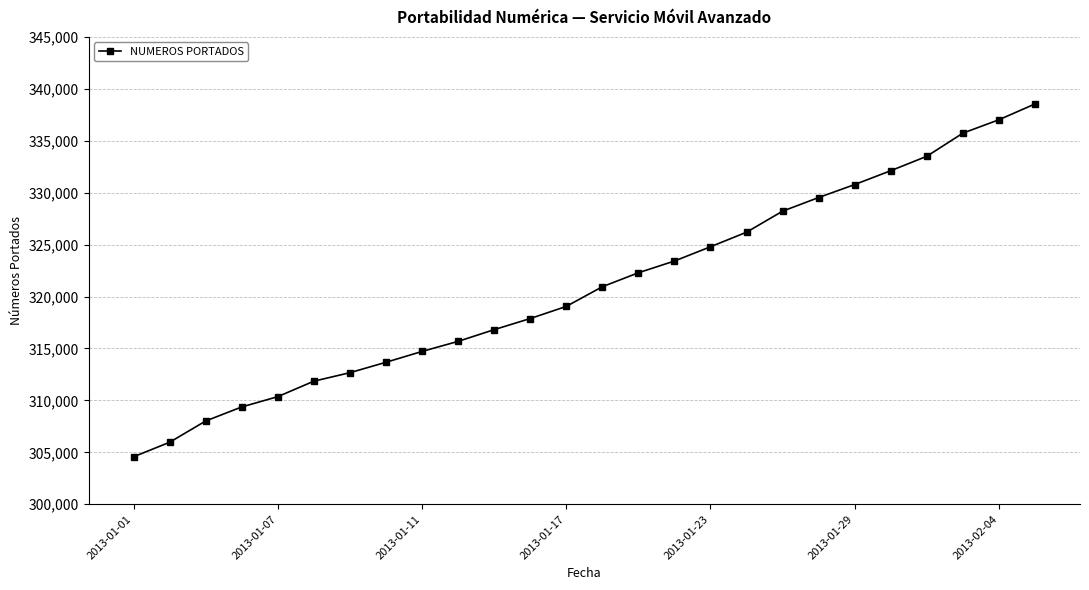

True or false: the data has more than 1 interior local peaks.

False